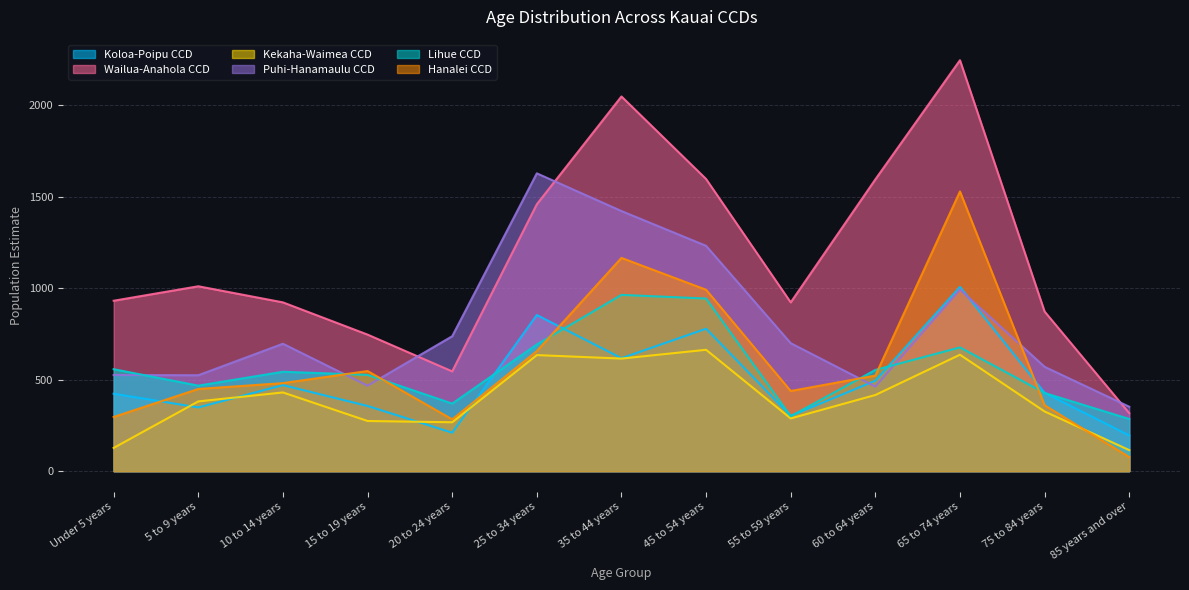

What is the label of the 7th point from the left?

35 to 44 years